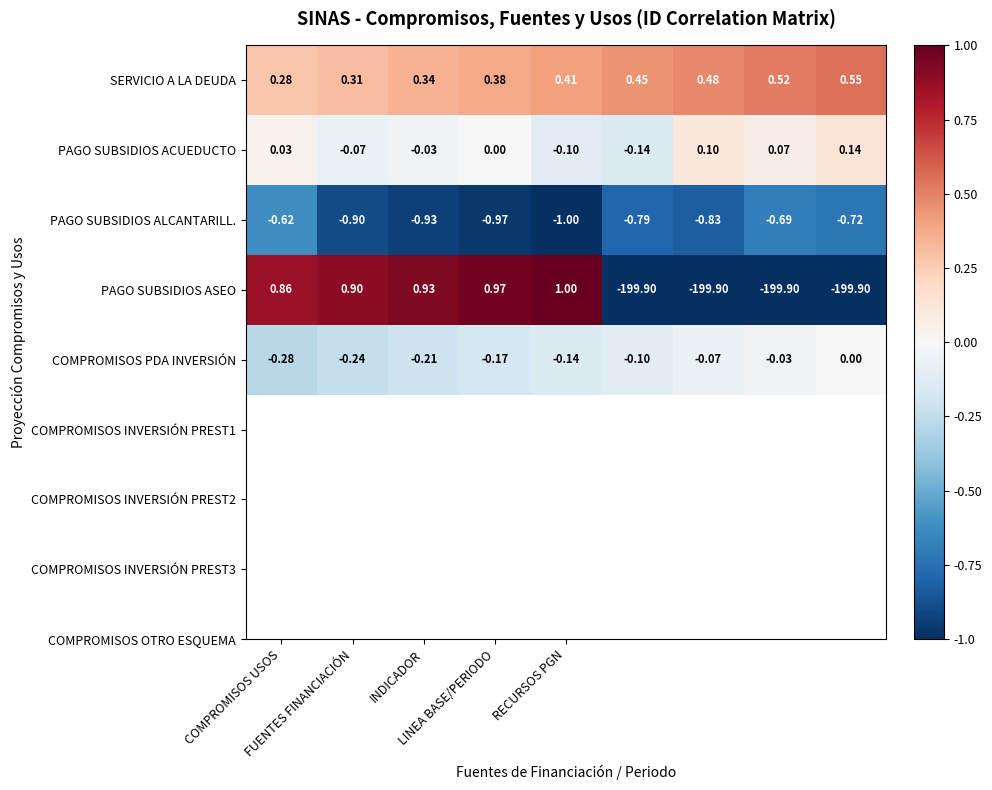

Which series has the largest total across all categories?

SERVICIO A LA DEUDA